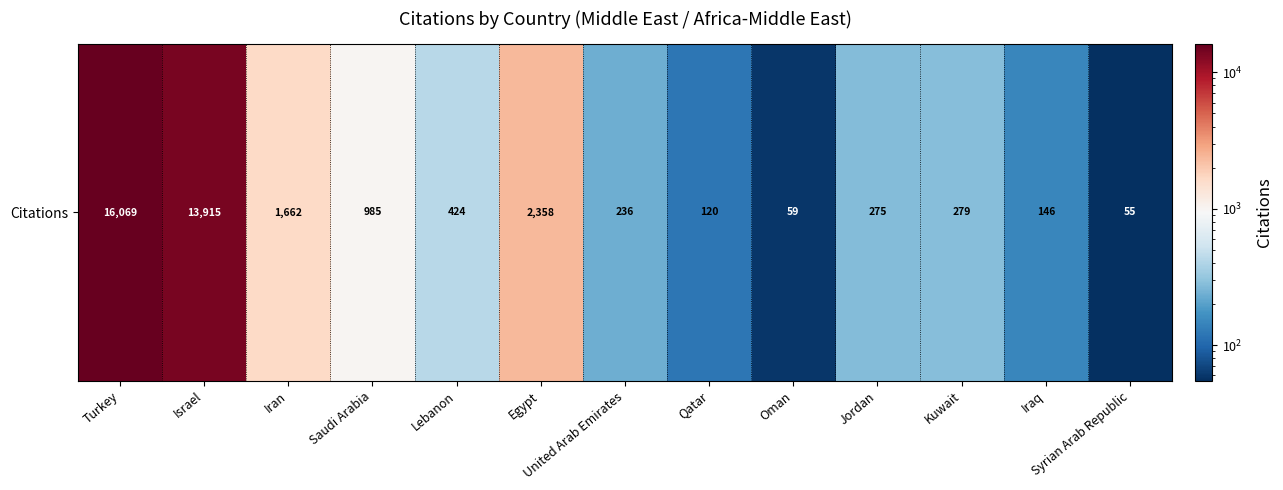

What is the difference between the second highest and minimum values?

13860